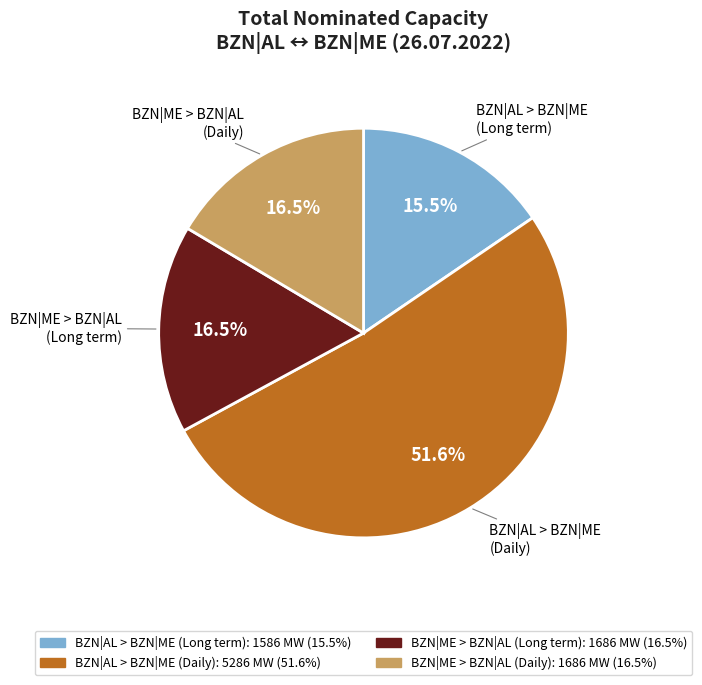

Is there a majority slice in this chart?

Yes